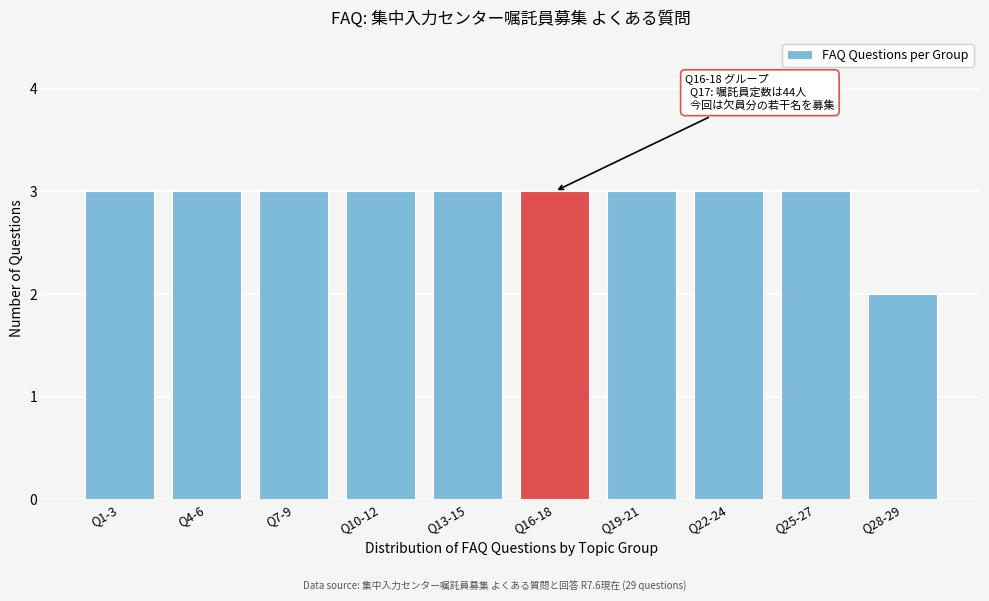

Reading left to right, extract all data points from this chart.

3	3	3	3	3	3	3	3	3	2